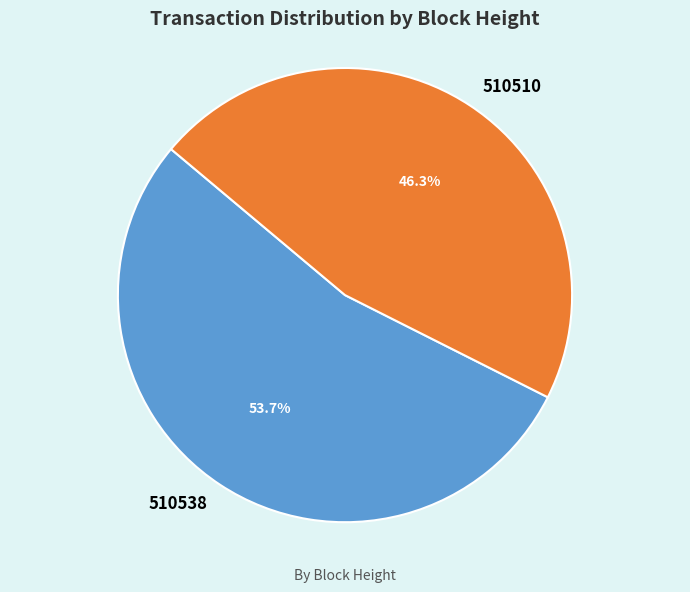

What is the ratio of the value at 510538 to the value at 510510?

1.2